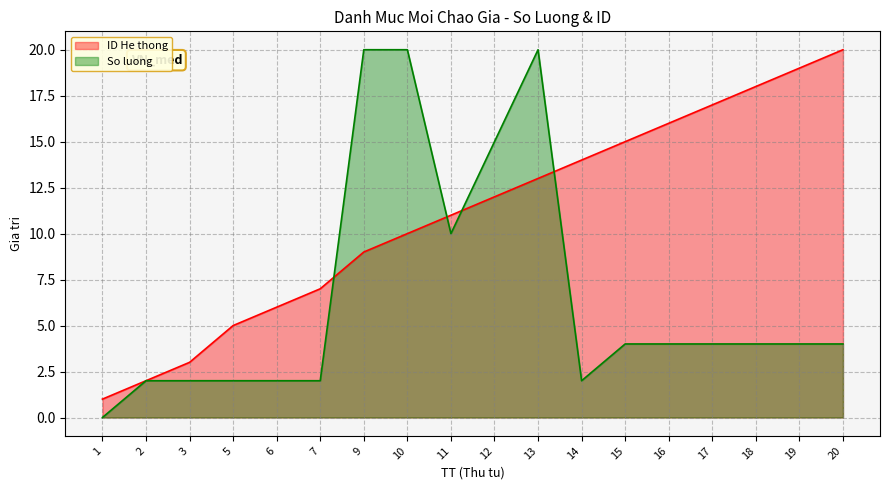

What are all the series names shown in the legend?

ID He thong, So luong